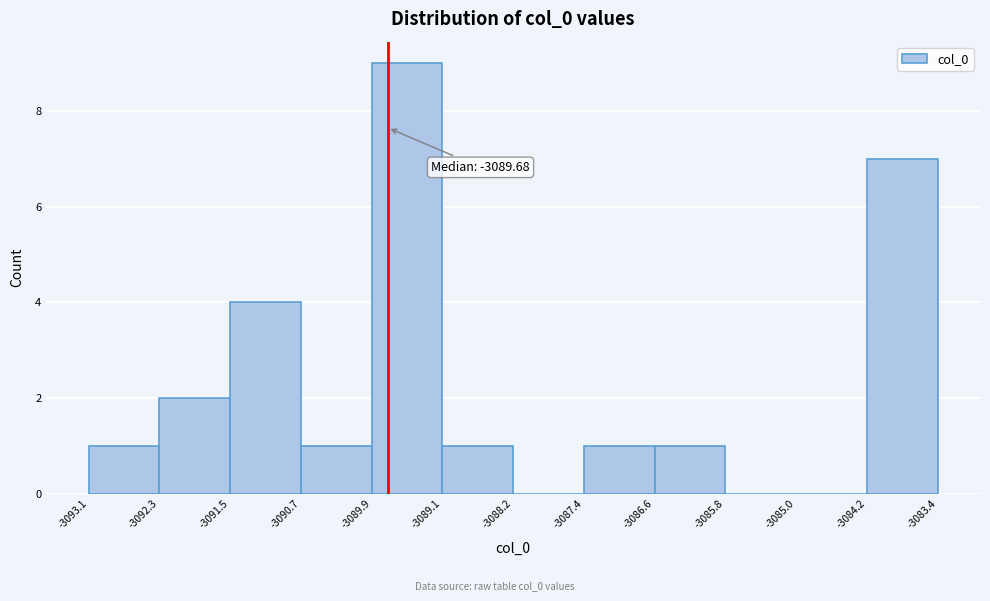

Which range on the x-axis has the tallest bar?

-3089.9 to -3089.1